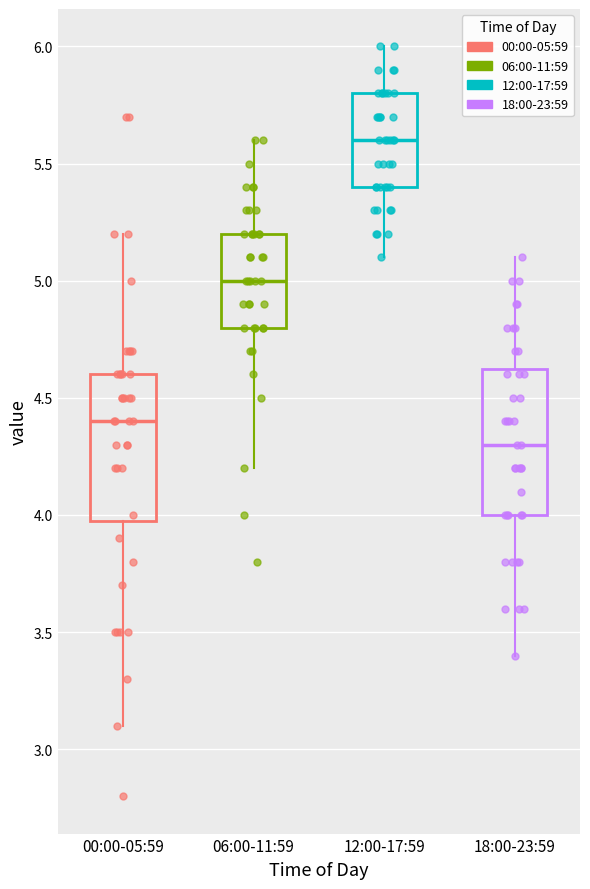

Reading left to right, transcribe this box plot: for each box, give where its median line is, the range the box spans, and where its two whiskers end, as read against the y-axis. The values are not printed on the chart, so give them approximately, as read against the axis.

00:00-05:59: median 4.40, box 4.00 to 4.60, whiskers 3.10 to 5.20
06:00-11:59: median 5.00, box 4.80 to 5.20, whiskers 4.20 to 5.60
12:00-17:59: median 5.60, box 5.40 to 5.80, whiskers 5.10 to 6.00
18:00-23:59: median 4.30, box 4.00 to 4.65, whiskers 3.40 to 5.10